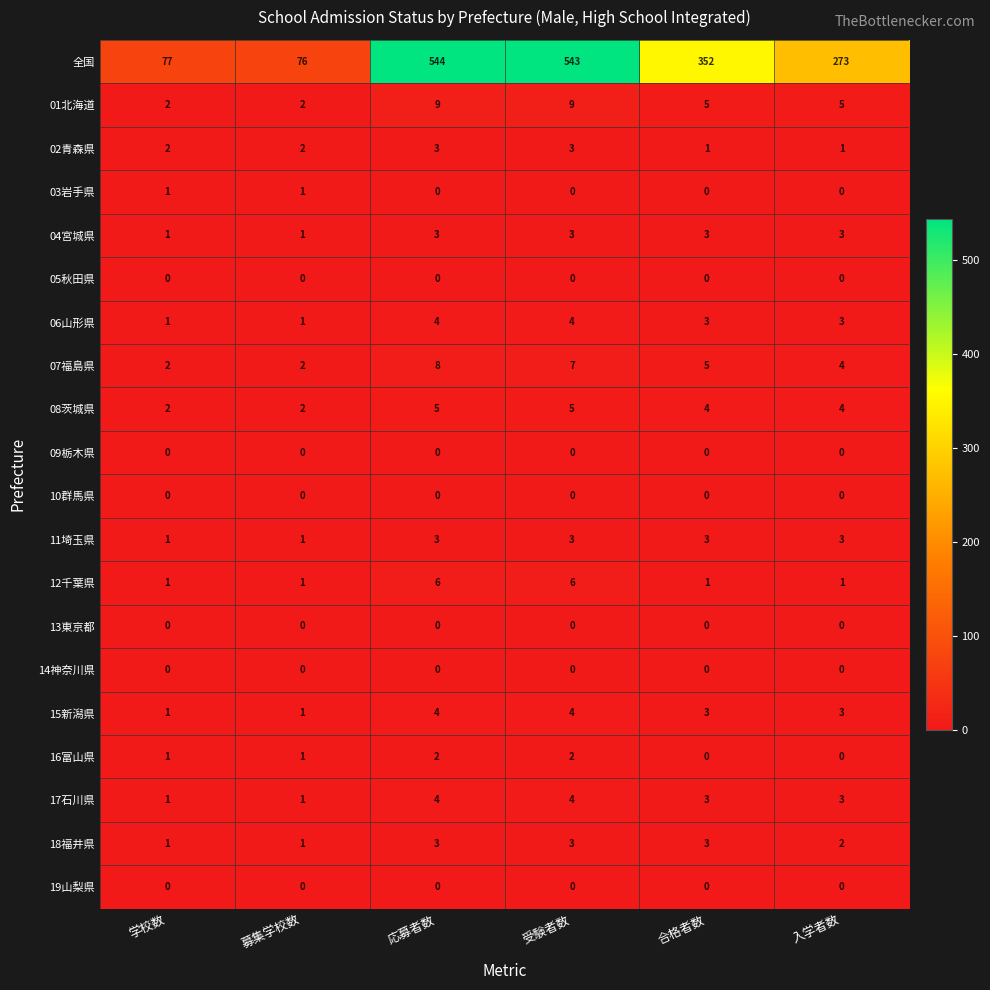

What is the maximum value shown in the chart?

544